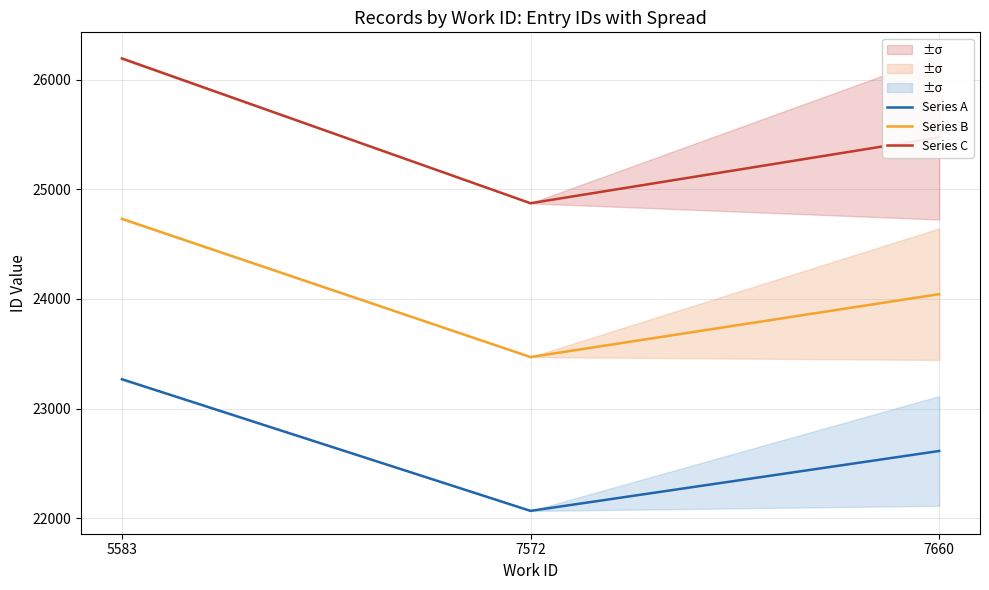

The Series C series shows 39134.2 at 7572. True or false?

False